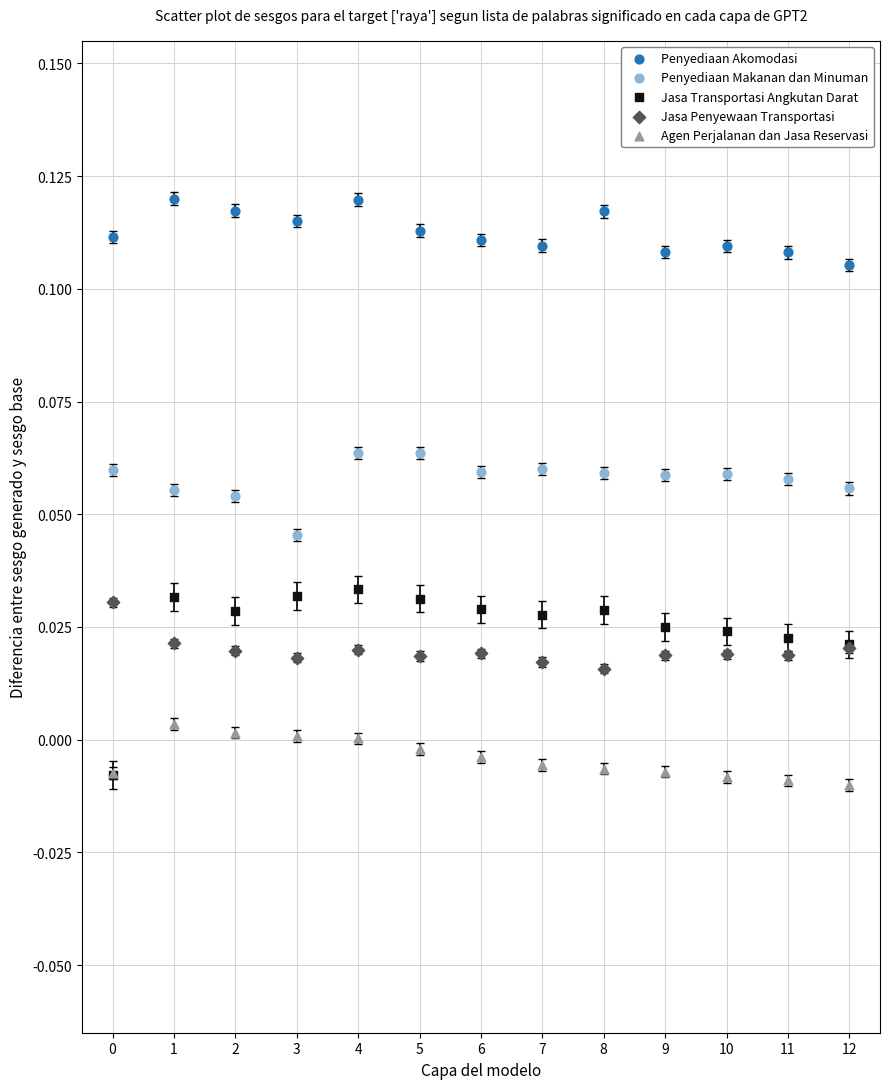

What are all the series names shown in the legend?

Penyediaan Akomodasi, Penyediaan Makanan dan Minuman, Jasa Transportasi Angkutan Darat, Jasa Penyewaan Transportasi, Agen Perjalanan dan Jasa Reservasi